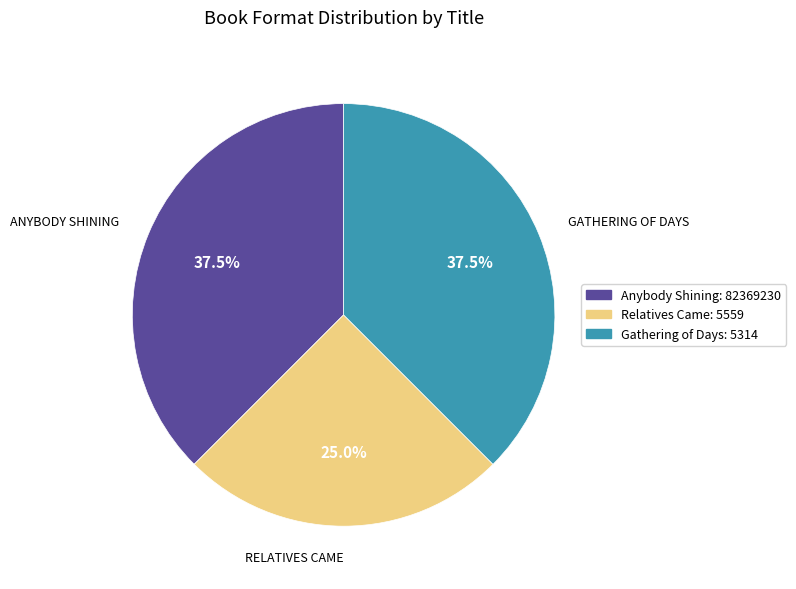

Does Anybody Shining account for over 50% of the chart?

No